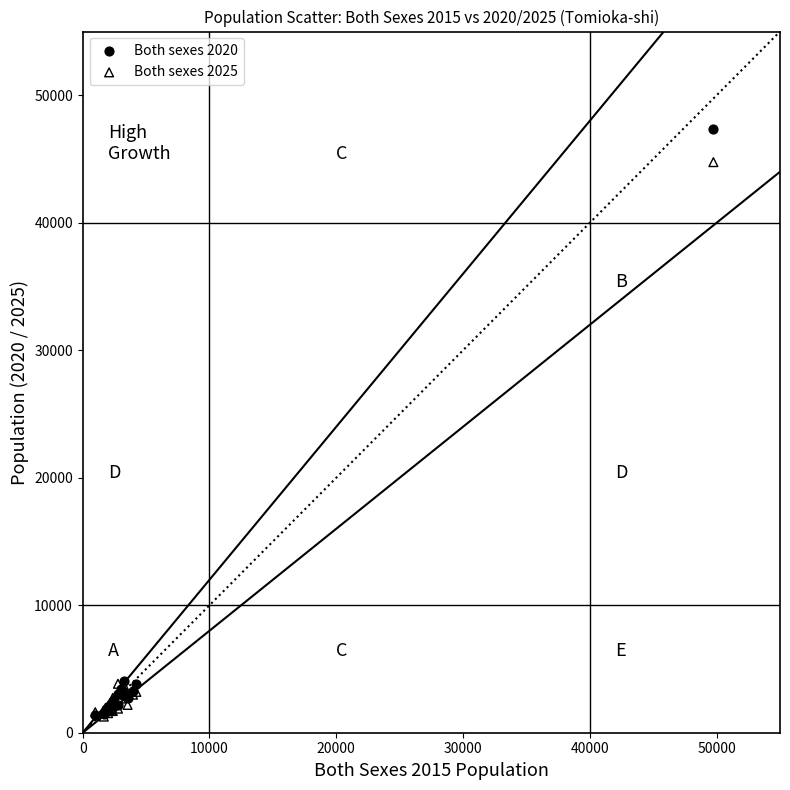

What are all the series names shown in the legend?

Both sexes 2020, Both sexes 2025